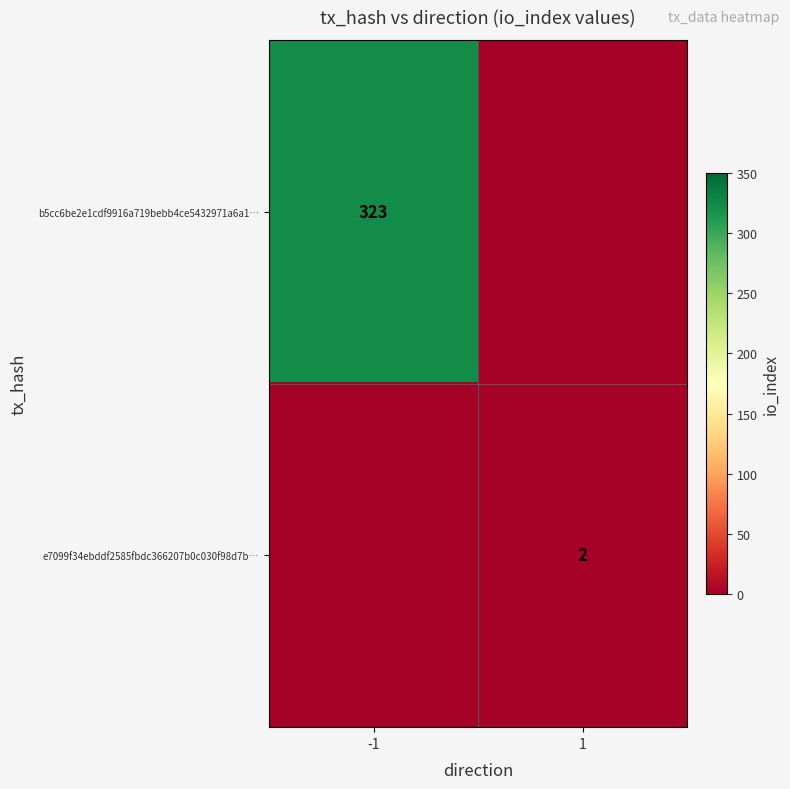

Is the value of b5cc6be2e1cdf9916a719bebb4ce5432971a6a1… at -1 greater than the value of e7099f34ebddf2585fbdc366207b0c030f98d7b… at 1?

Yes